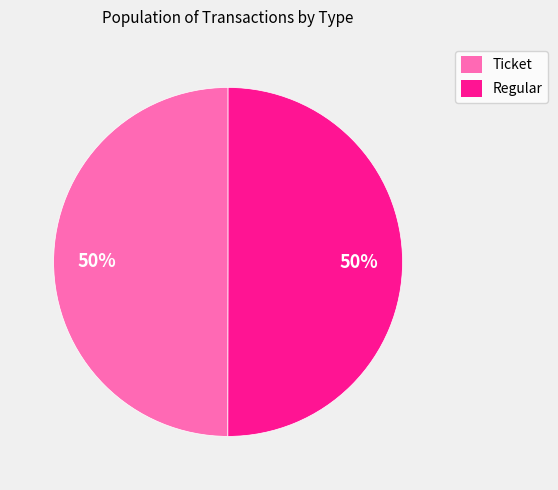

To the nearest percent, what percentage of the pie is Regular?

50%